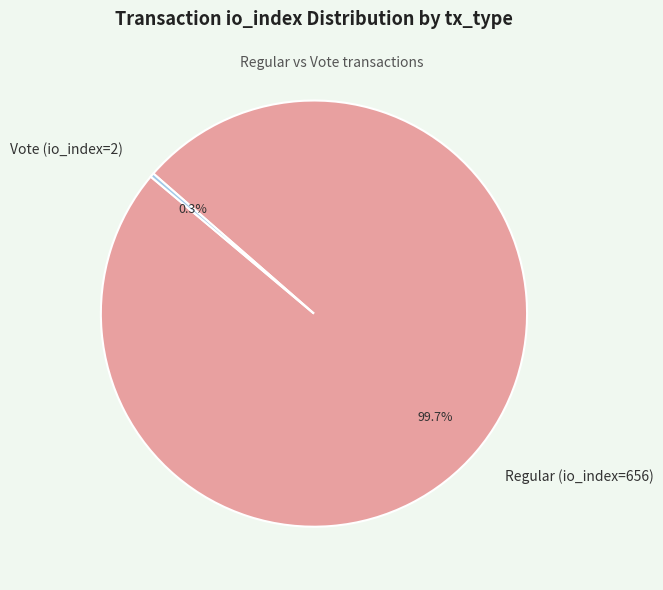

Is Vote (io_index=2) the majority of the pie?

No